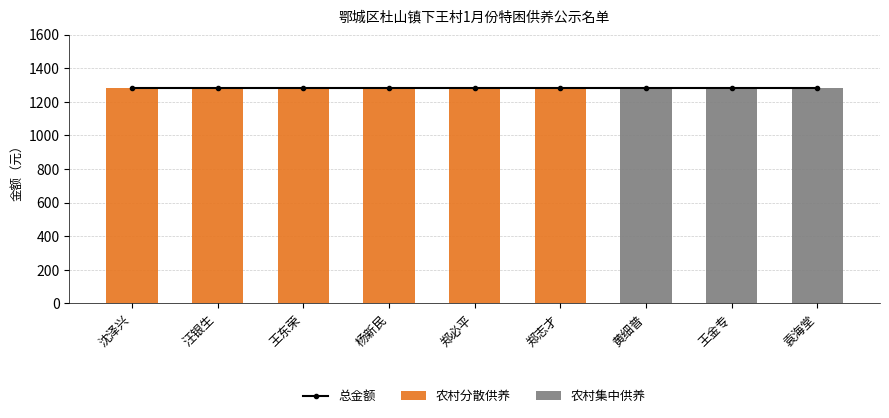

What is the difference between the 农村分散供养 values at 黄细普 and 汪银生?

1282